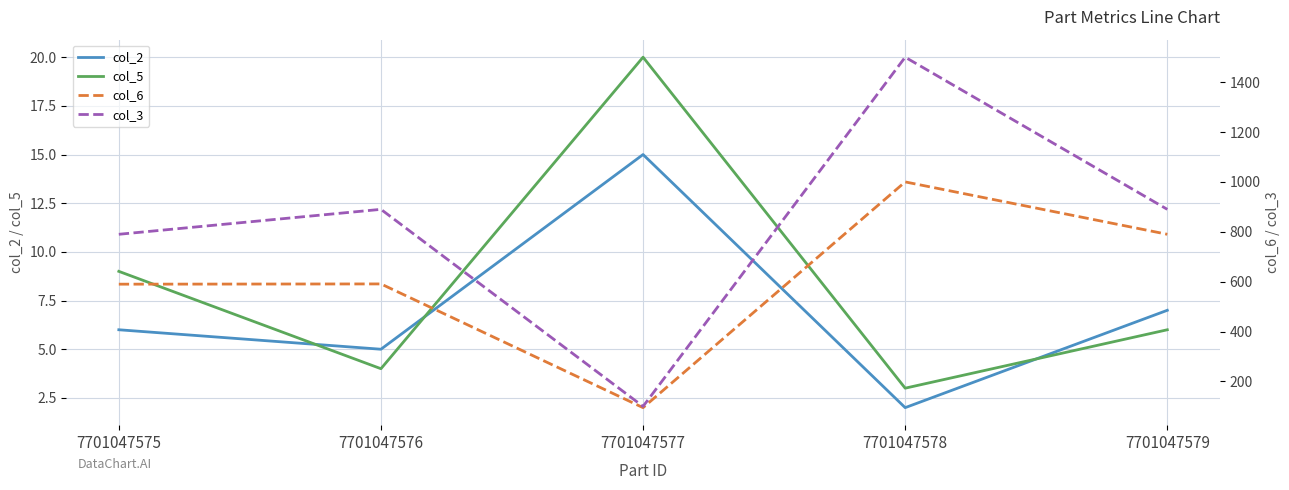

Reading right to left, extract all data points from this chart.

col_2: 7701047579=7	7701047578=2	7701047577=15	7701047576=5	7701047575=6
col_5: 7701047579=6	7701047578=3	7701047577=20	7701047576=4	7701047575=9
col_6: 7701047579=790	7701047578=1000	7701047577=95	7701047576=591	7701047575=590
col_3: 7701047579=890	7701047578=1500	7701047577=100	7701047576=890	7701047575=790